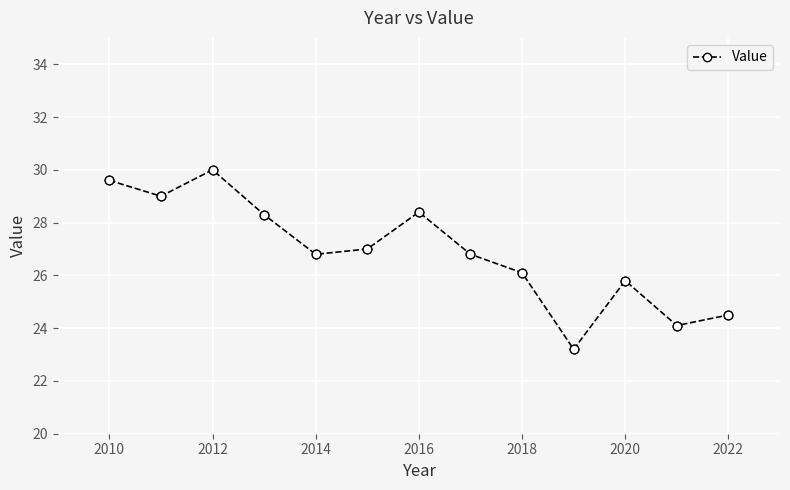

How many points are lower than both their immediate neighbors (excluding endpoints)?

4